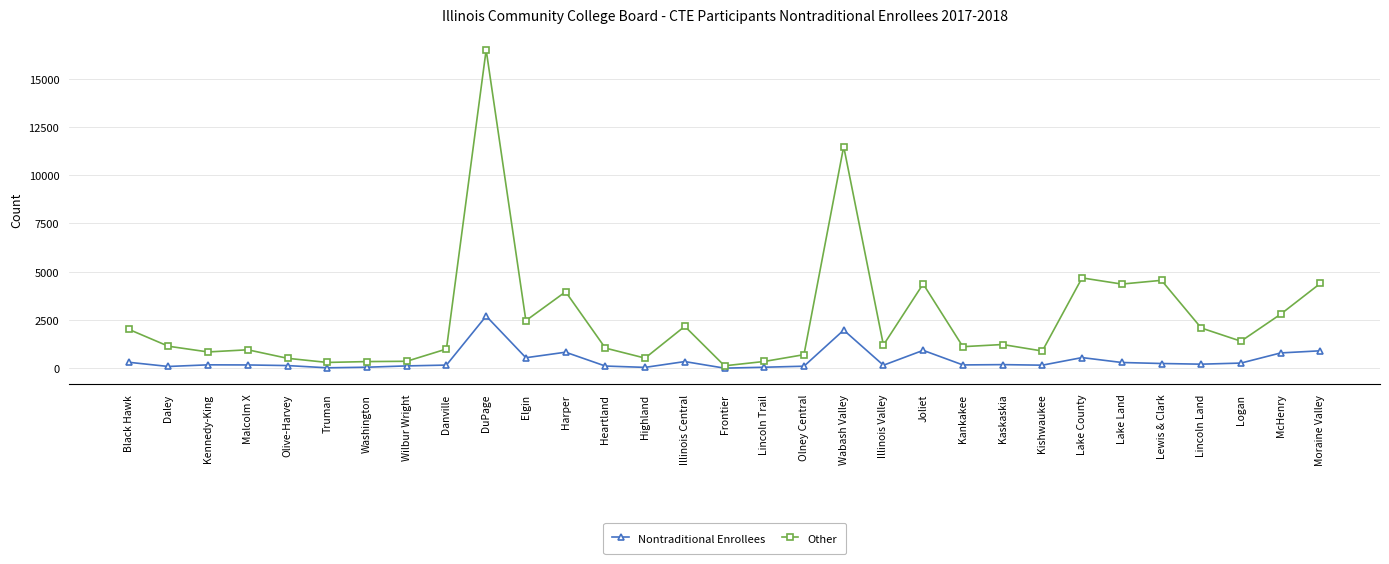

Does the chart have visible grid lines?

Yes